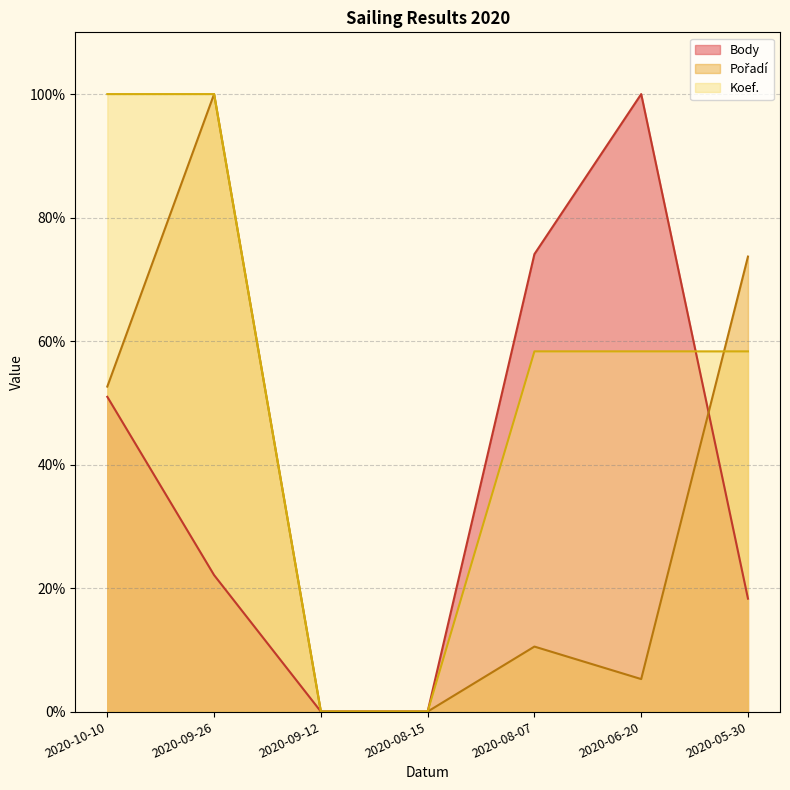

How many Koef. values are between 0 and 100?

7